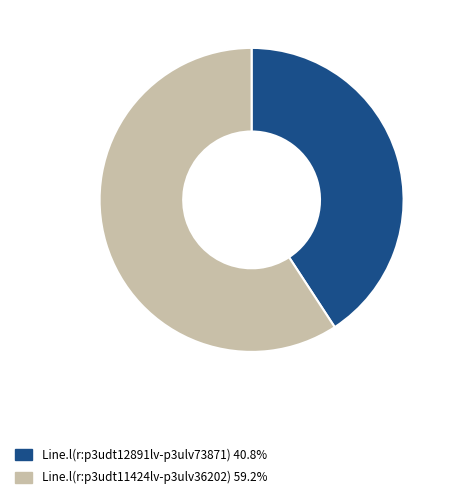

Which category has the biggest portion of the pie?

Line.l(r:p3udt11424lv-p3ulv36202)